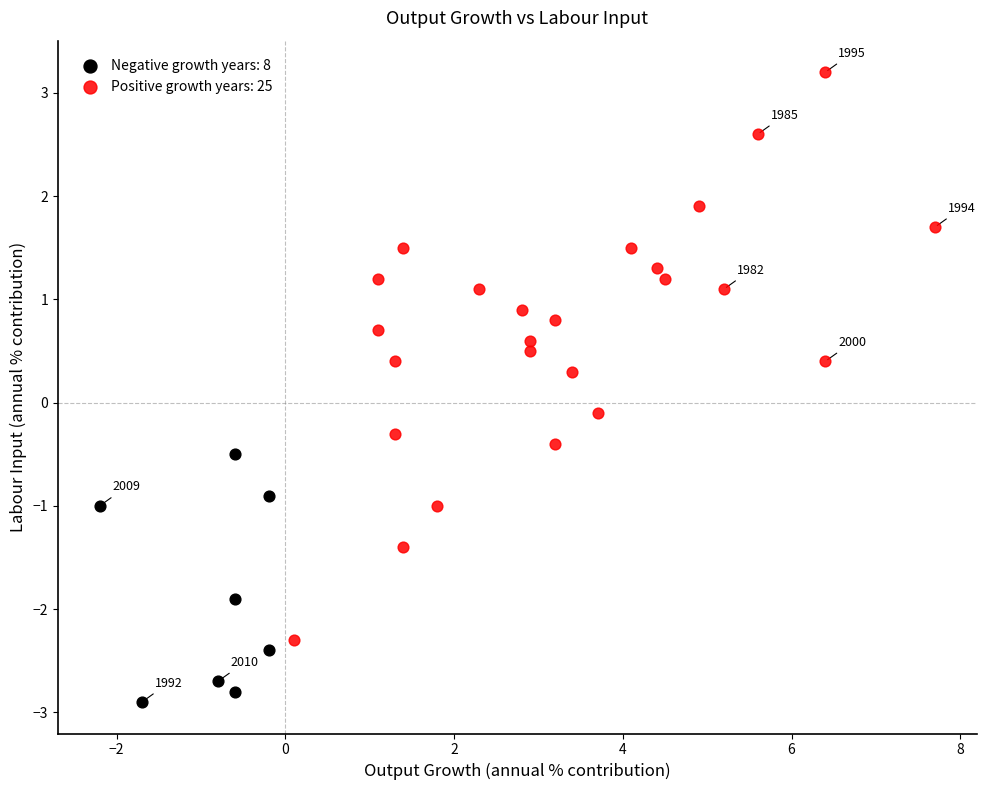

Which series has the largest Y range (max minus min)?

Positive growth years: 25